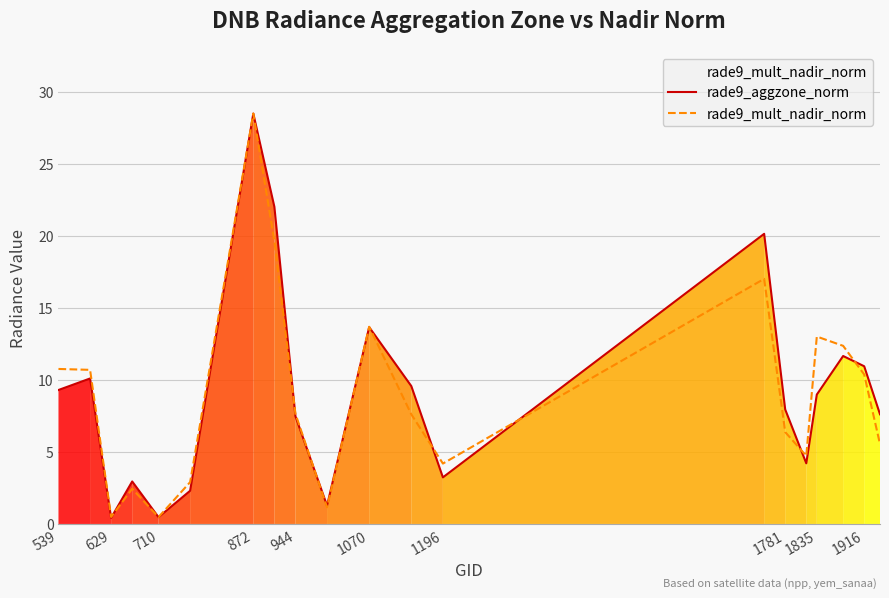

What is the maximum value for rade9_mult_nadir_norm?

28.5